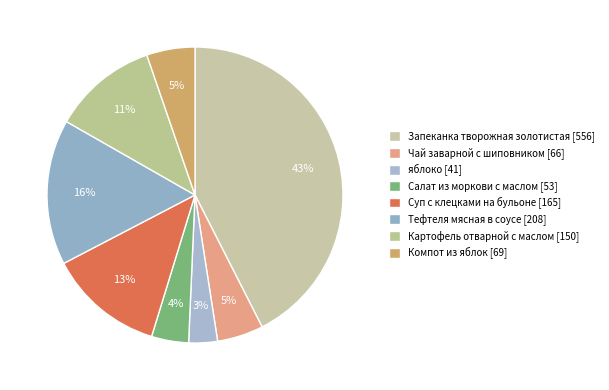

Is Тефтеля мясная в соусе the majority of the pie?

No